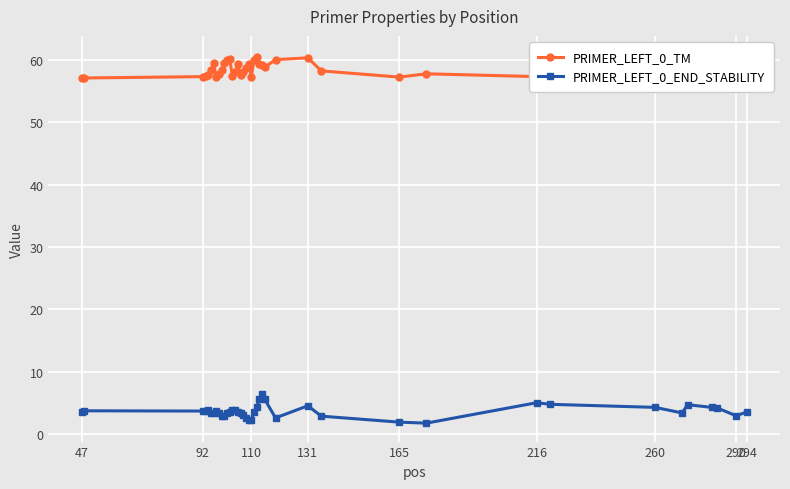

What is the highest value of the PRIMER_LEFT_0_END_STABILITY series?

6.5